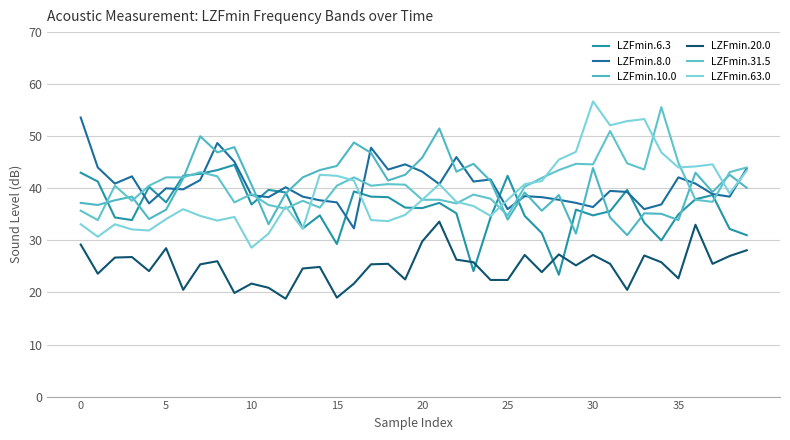

Which label corresponds to the largest value in the chart?

30